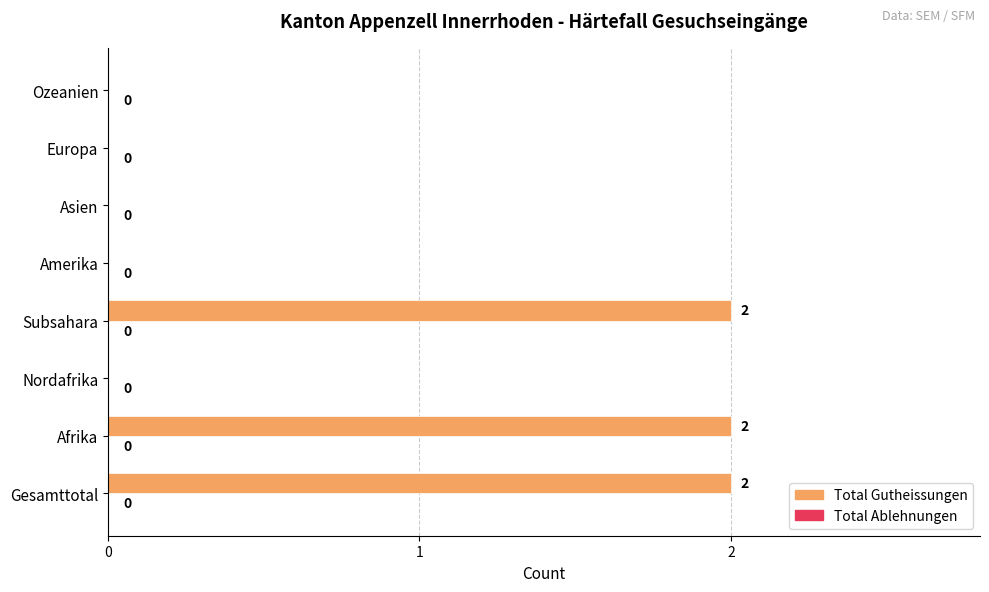

The value at Gesamttotal is 2. True or false?

True